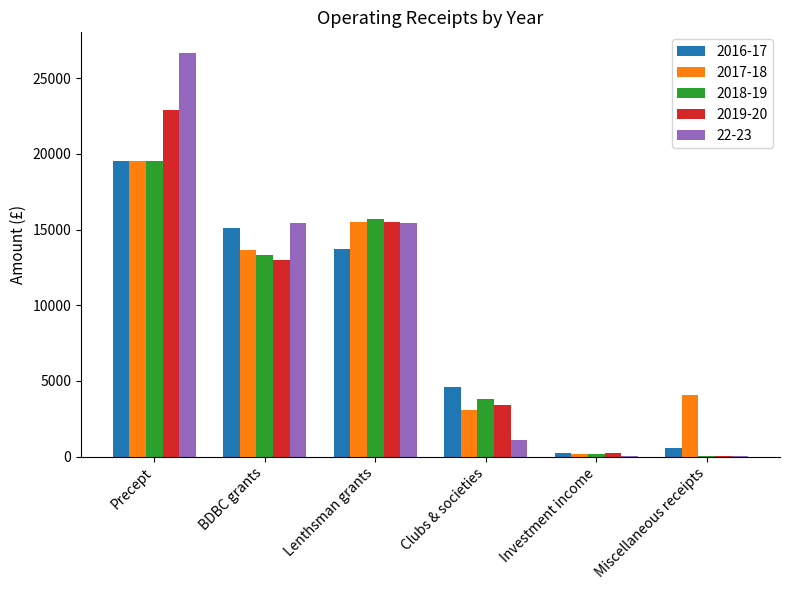

How many distinct data groups are displayed?

5